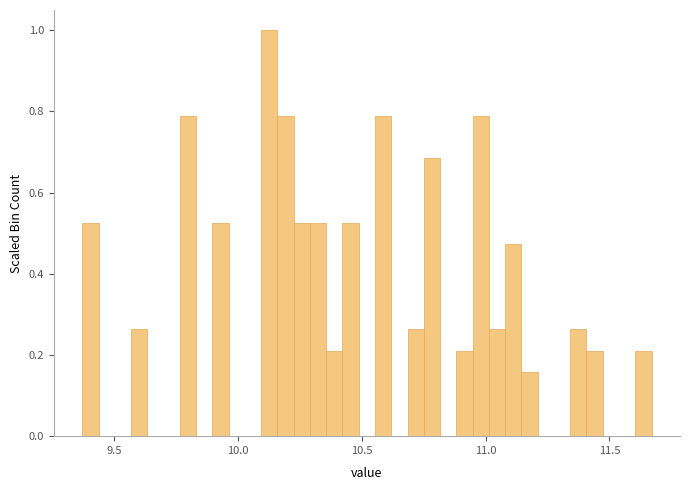

Read against the x-axis, roughly where is the centre of the tallest bar?

10.15